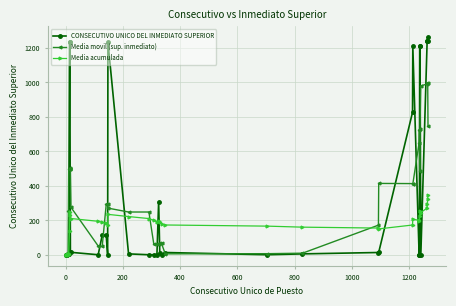

At how many categories does at least one series exceed 682?

13